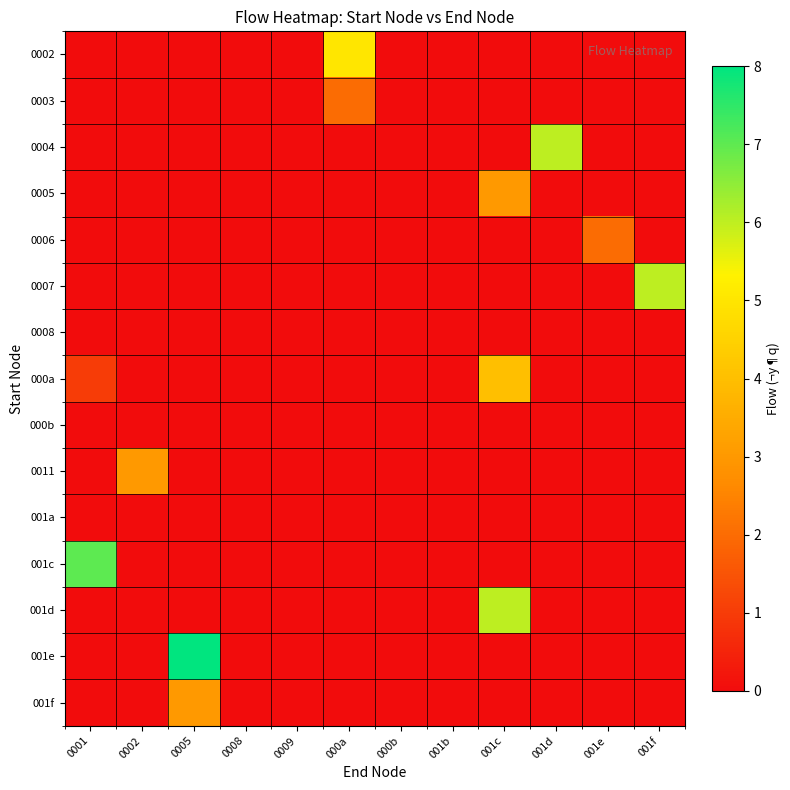

Which has a higher value, 001c or 0009?

001c